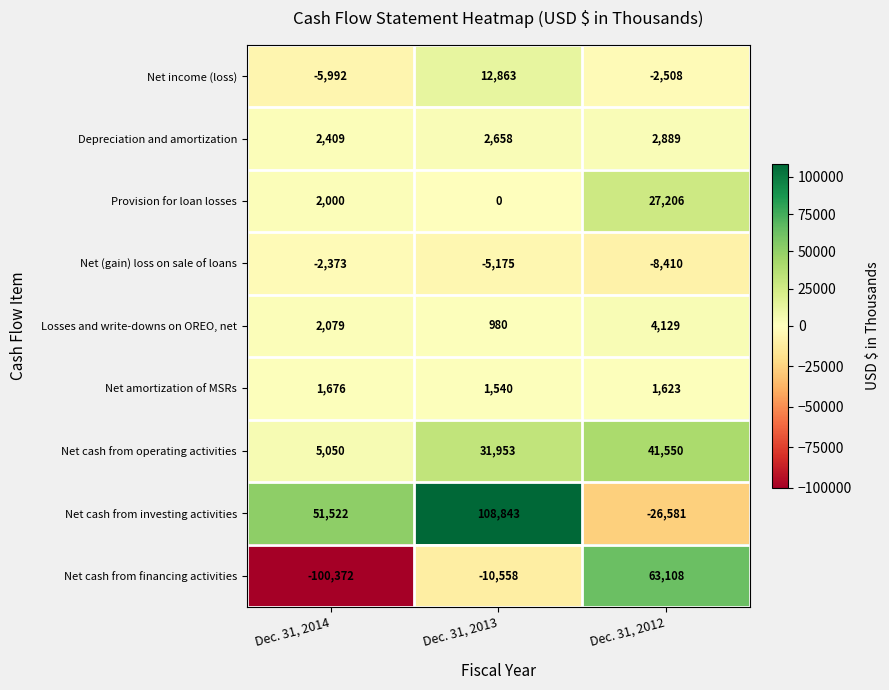

Rank the series at Dec. 31, 2012 from lowest to highest value.

Net cash from investing activities, Net (gain) loss on sale of loans, Net income (loss), Net amortization of MSRs, Depreciation and amortization, Losses and write-downs on OREO, net, Provision for loan losses, Net cash from operating activities, Net cash from financing activities